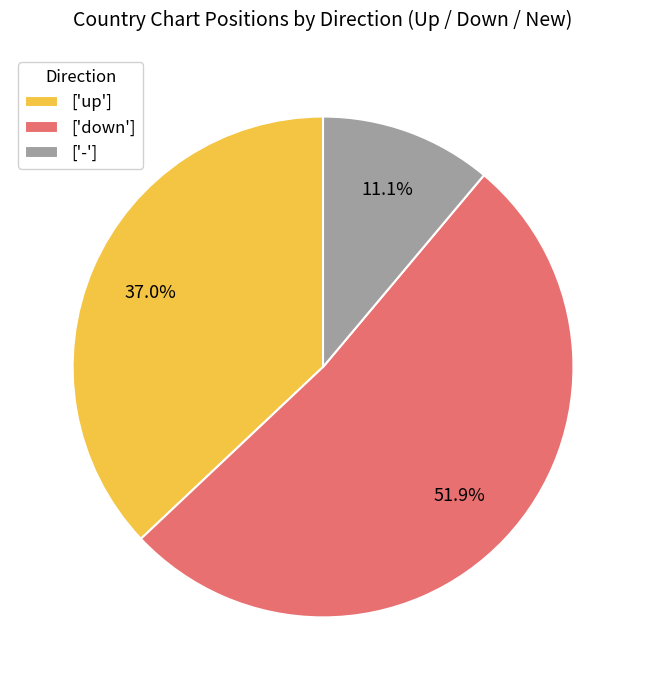

What percentage do ['down'] and ['up'] together represent?

88.9%